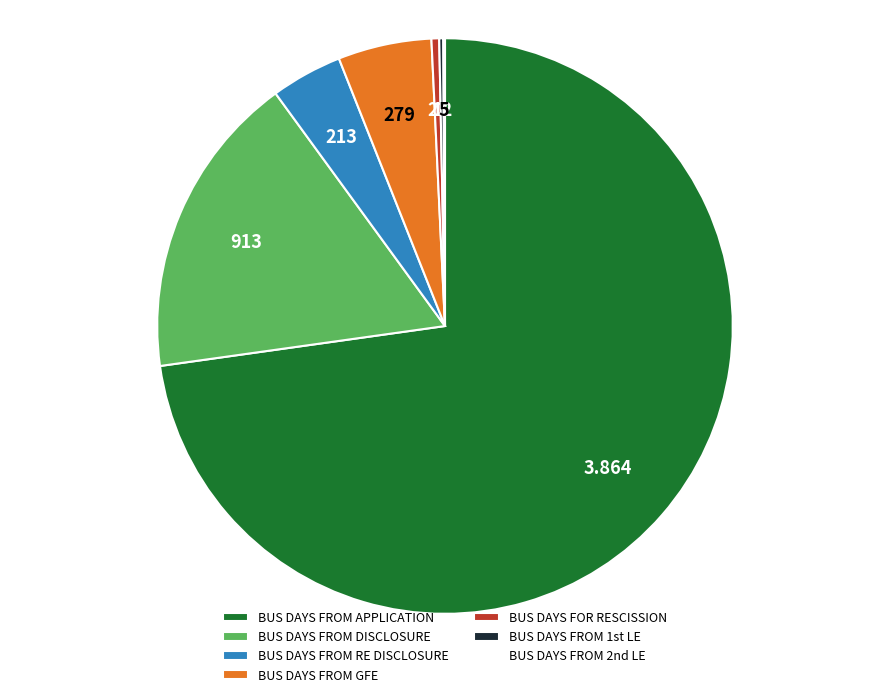

Is the sum of BUS DAYS FOR RESCISSION and BUS DAYS FROM APPLICATION greater than half?

Yes